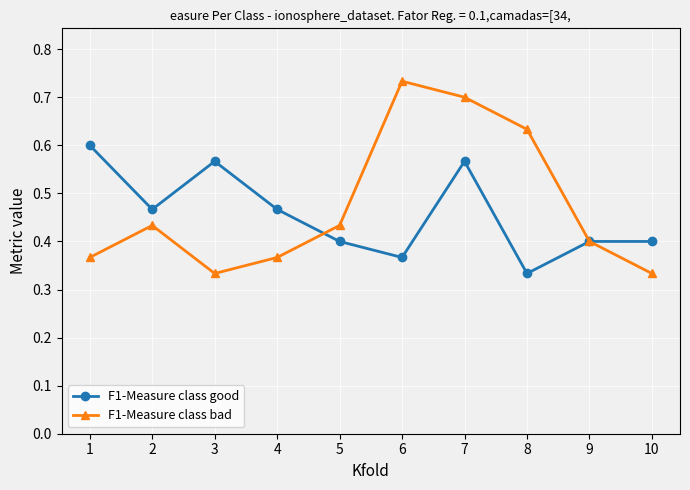

At how many categories does at least one series exceed 0?

10